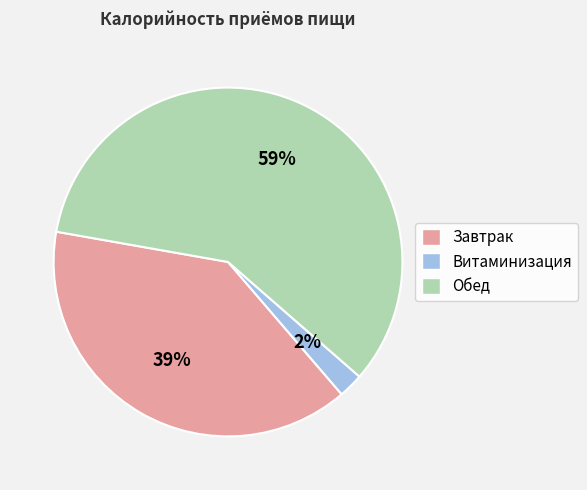

Is the sum of Витаминизация and Обед greater than half?

Yes